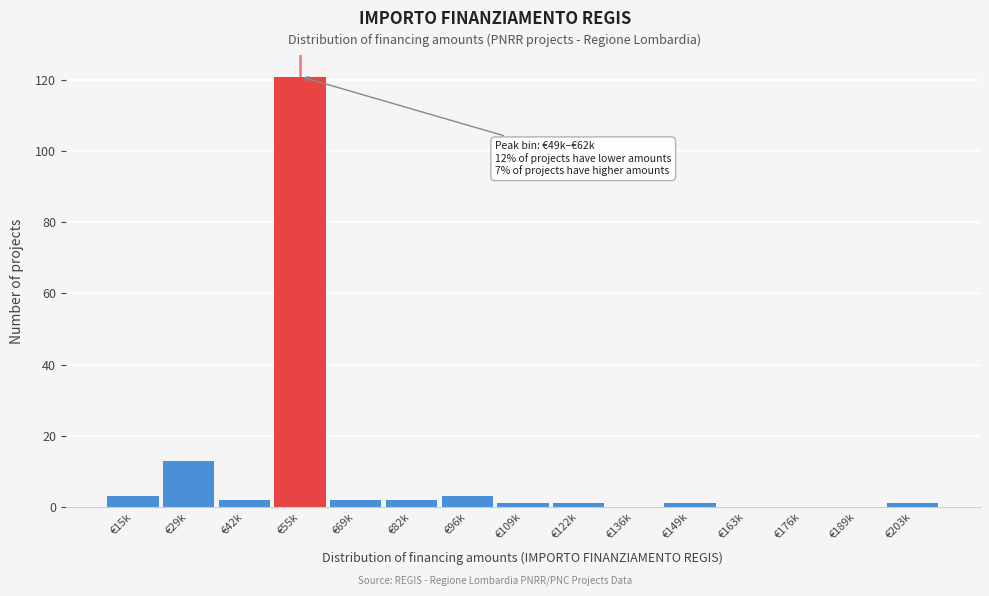

Reading right to left, extract all data points from this chart.

€203k=1	€189k=0	€176k=0	€163k=0	€149k=1	€136k=0	€122k=1	€109k=1	€96k=3	€82k=2	€69k=2	€55k=121	€42k=2	€29k=13	€15k=3